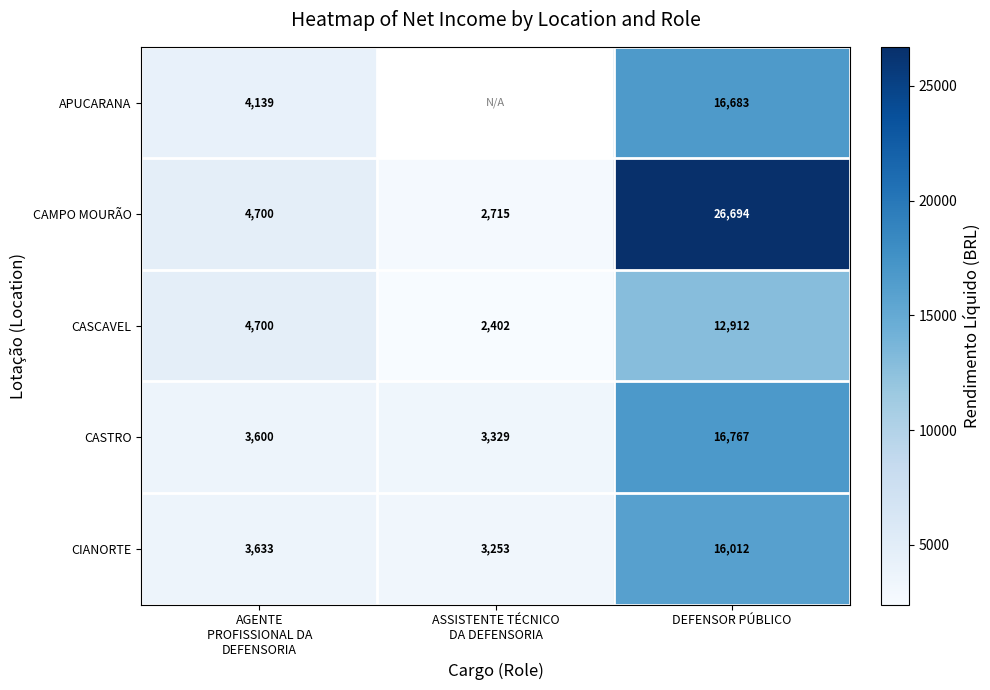

True or false: CAMPO MOURÃO has a value of 26693.9 at DEFENSOR PÚBLICO.

True